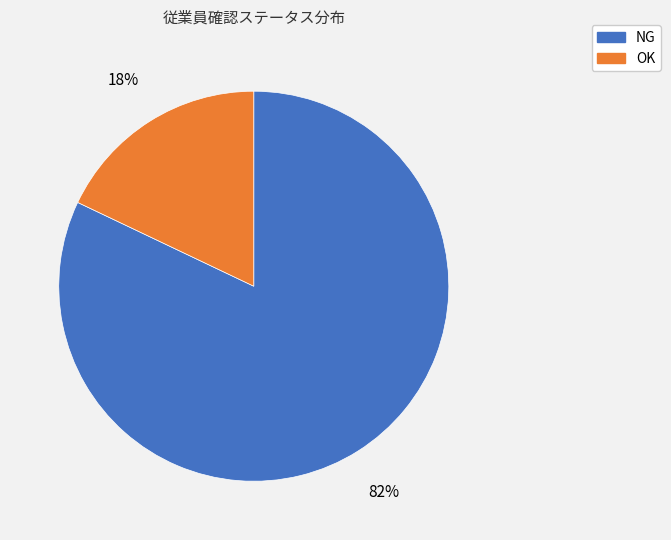

To the nearest percent, what is the difference between the largest and smallest slice percentages?

64%